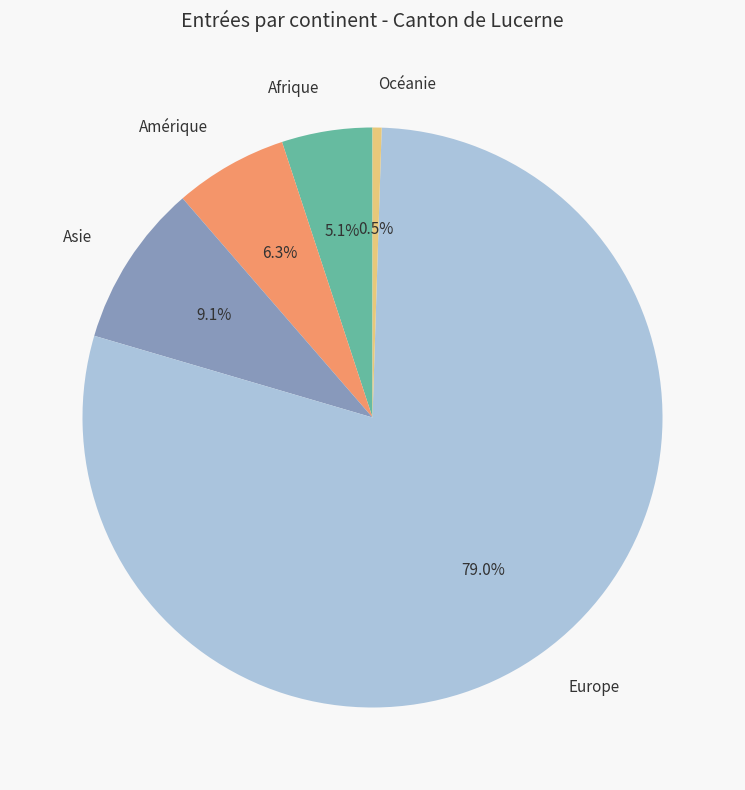

Which has a higher value, Europe or Asie?

Europe